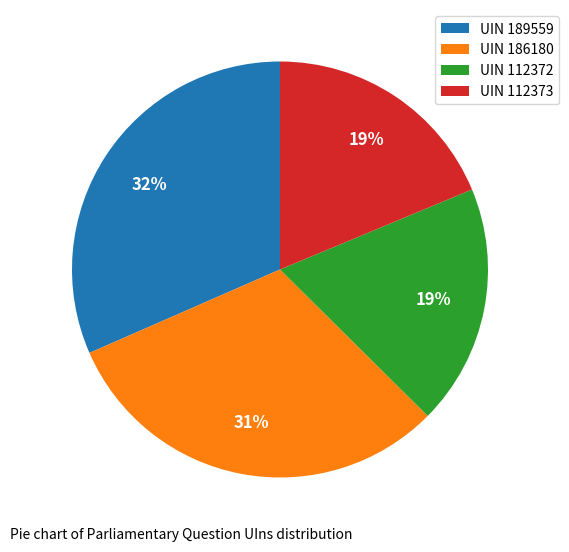

Approximately how many times larger is the value at UIN 112372 compared to UIN 112373?

1.0